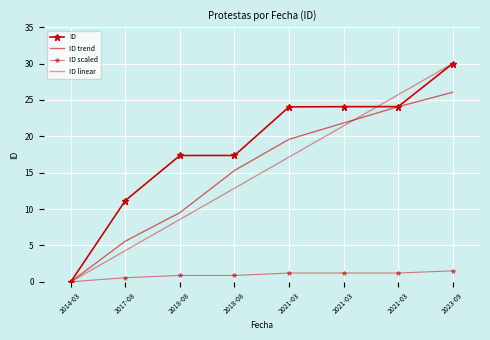

Which category has the highest value in the ID trend series?

2023-09